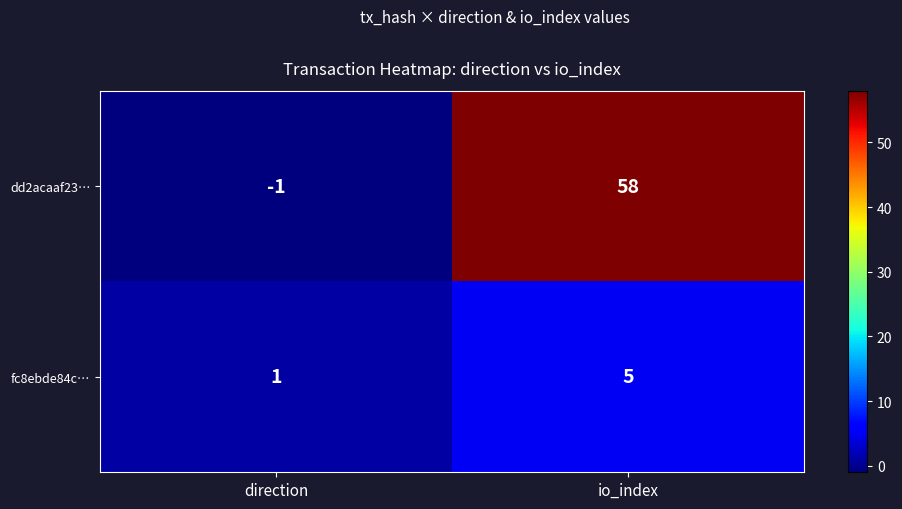

Which series has the largest range (max minus min)?

dd2acaaf23…